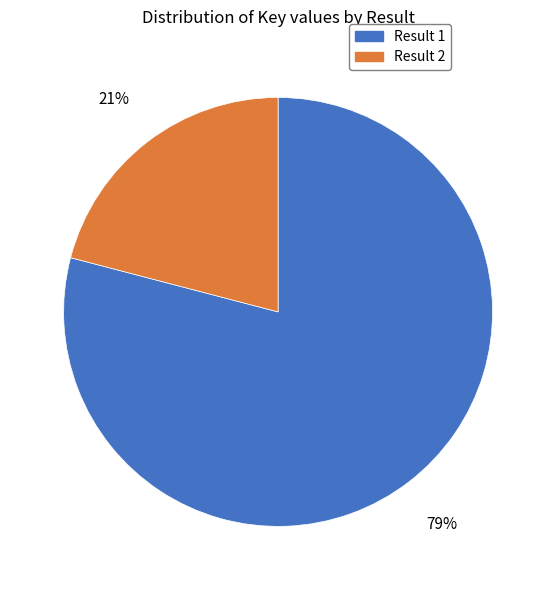

To the nearest percent, what is the average slice percentage?

50%